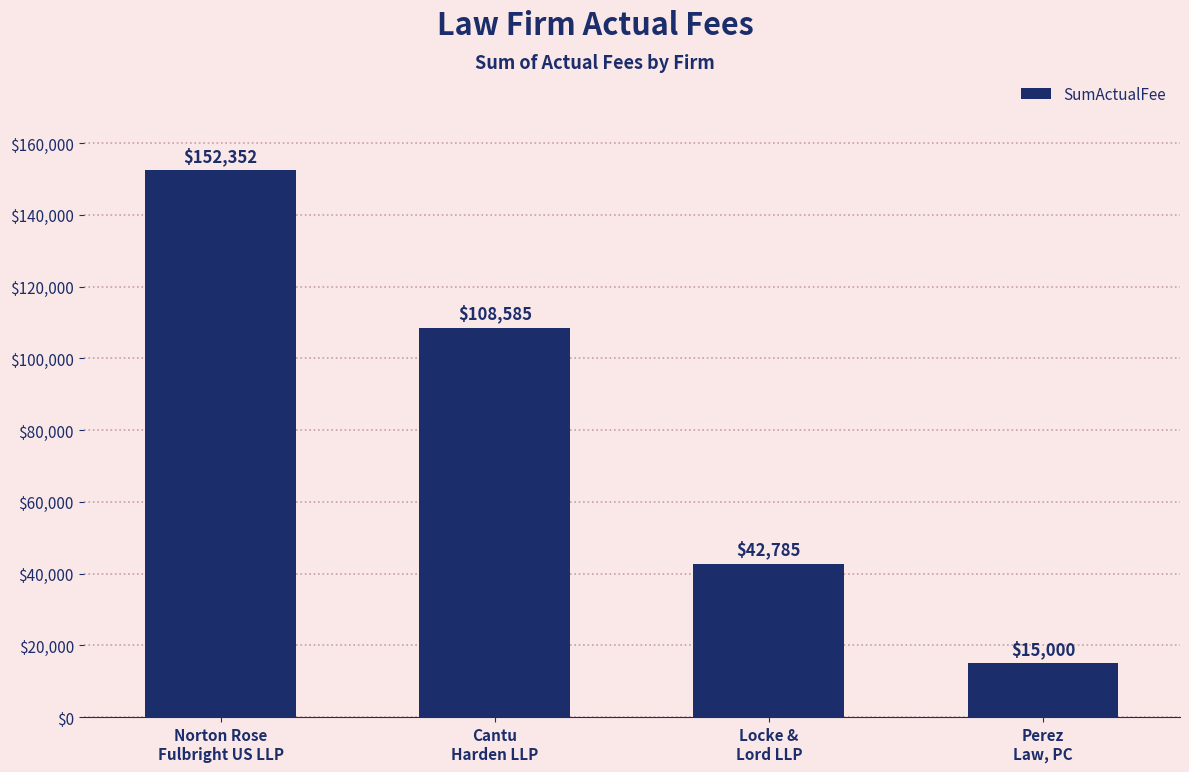

What is the change in value from Norton Rose
Fulbright US LLP to Perez
Law, PC?

-137352